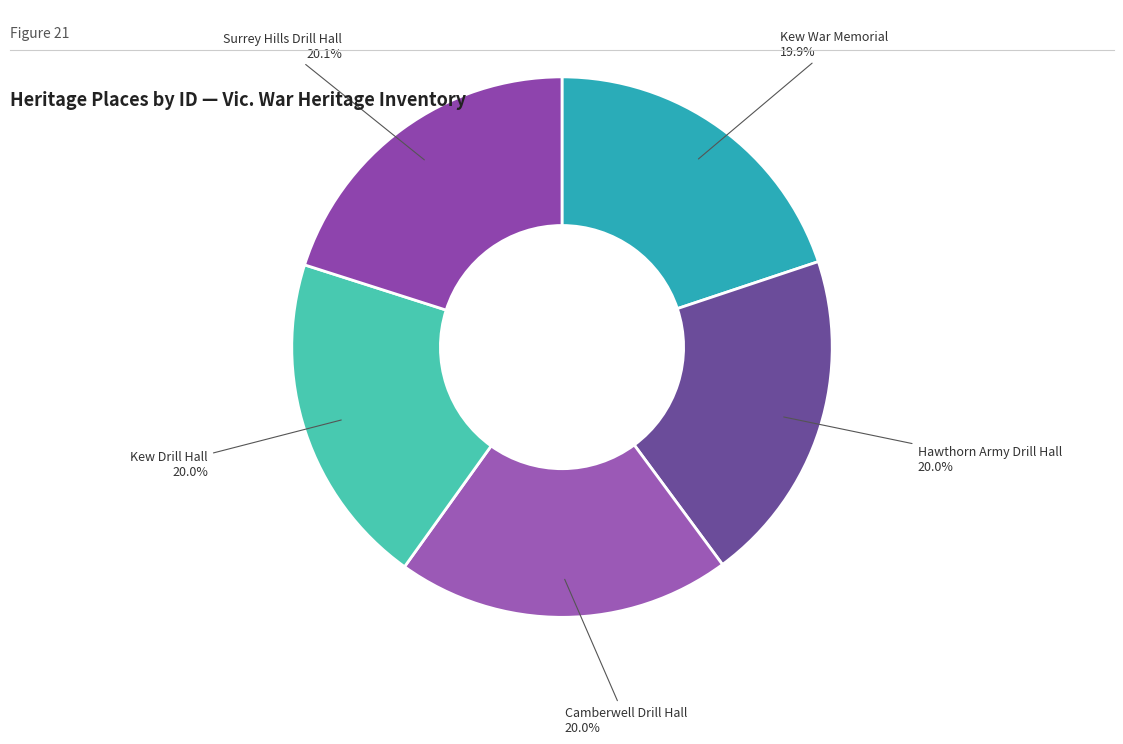

Is there a majority slice in this chart?

No